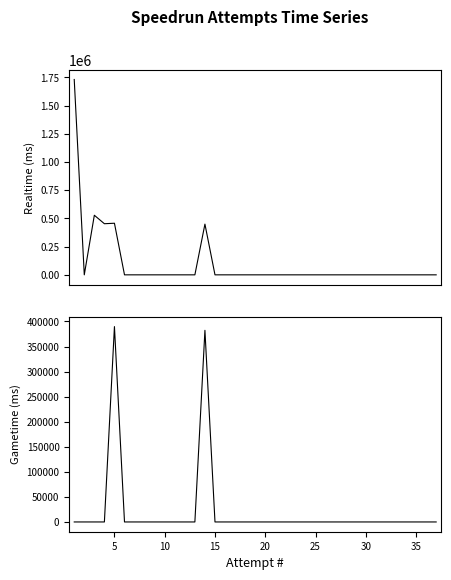

List the series in order of their peak value, highest first.

Realtime (ms), Gametime (ms)